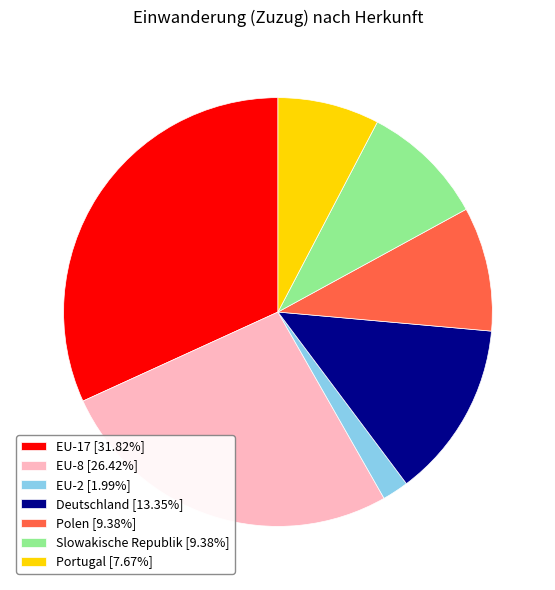

The Polen slice represents 9% of the pie. True or false?

True